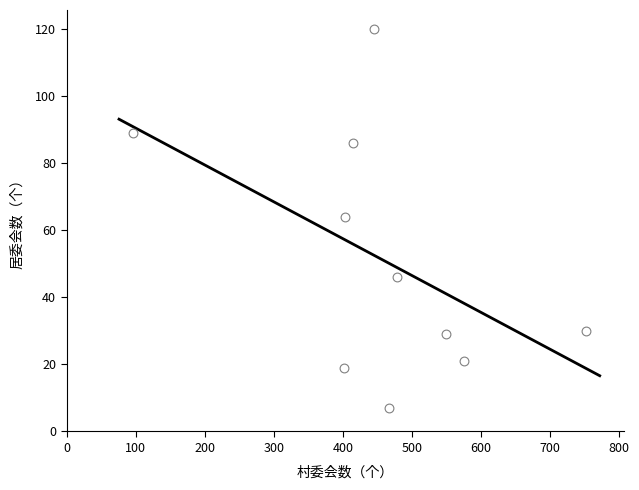

What is the range of X values (max minus min)?

656